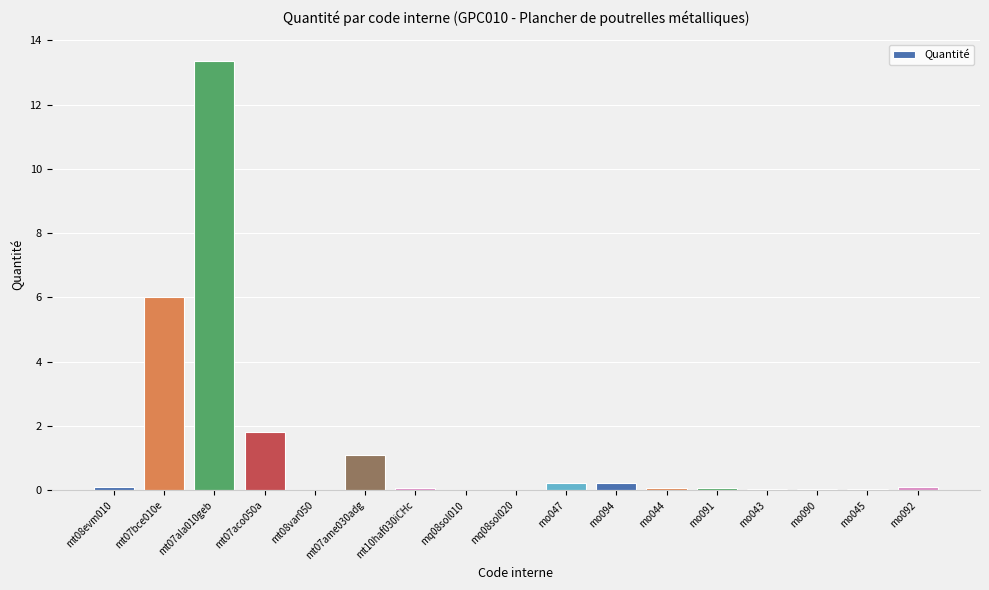

Count the number of categories in the chart.

17